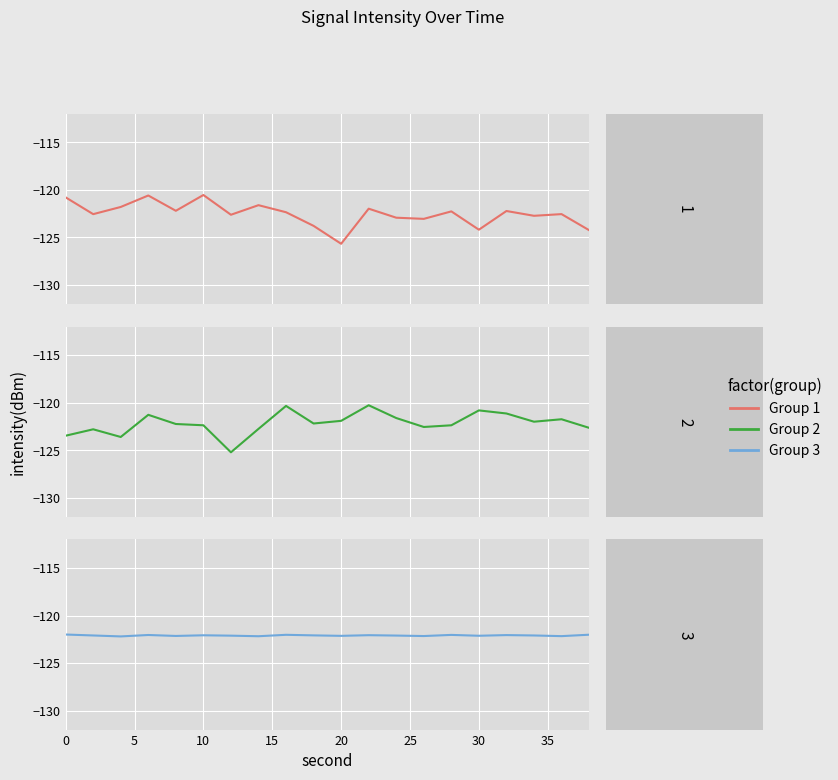

What is the lowest value of the Group 1 series?

-125.7